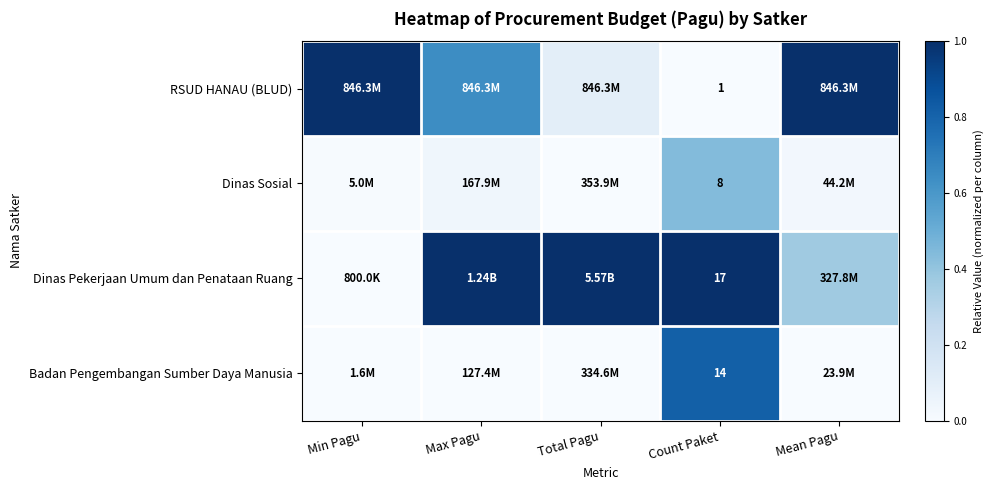

What is the difference between the highest and lowest values at Min Pagu?

1.0